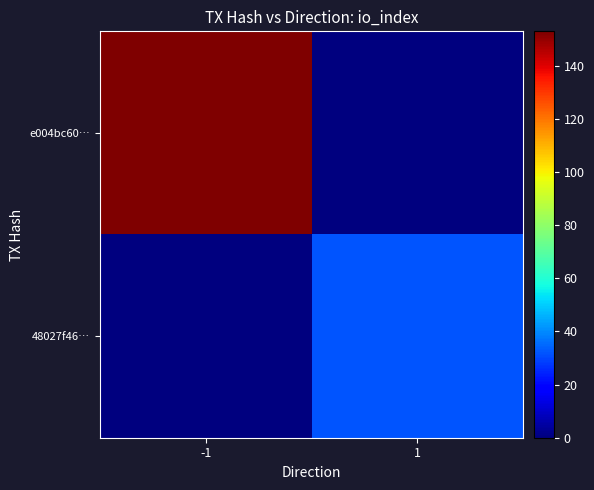

Reading left to right, transcribe all the data shown in this chart.

e004bc60…: -1=153	1=0
48027f46…: -1=0	1=32